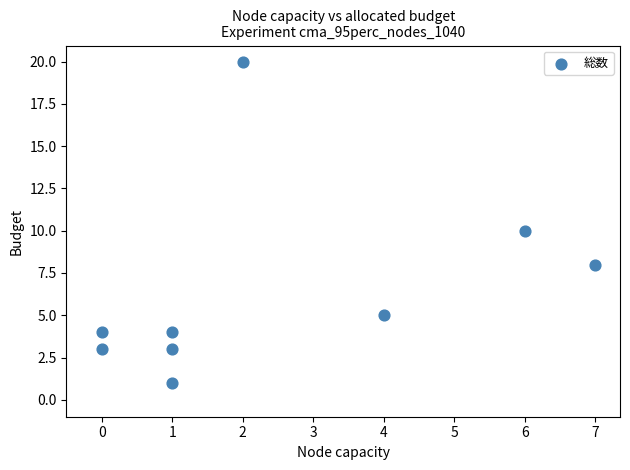

What is the range of Y values (max minus min)?

19